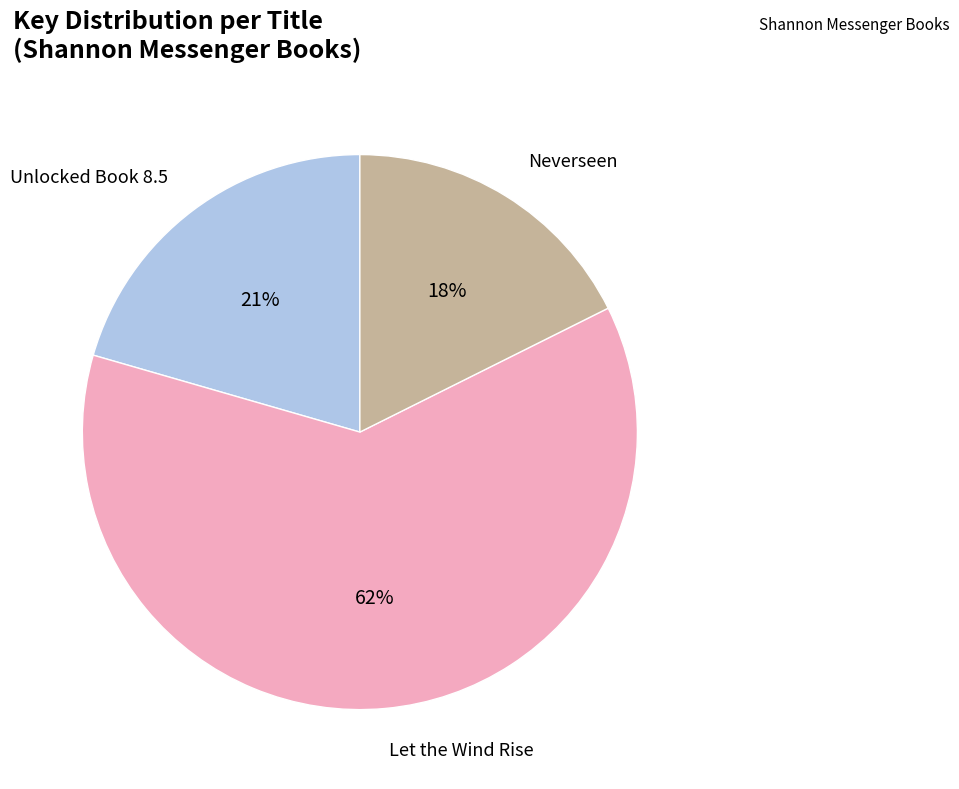

How many slices are in this pie chart?

3